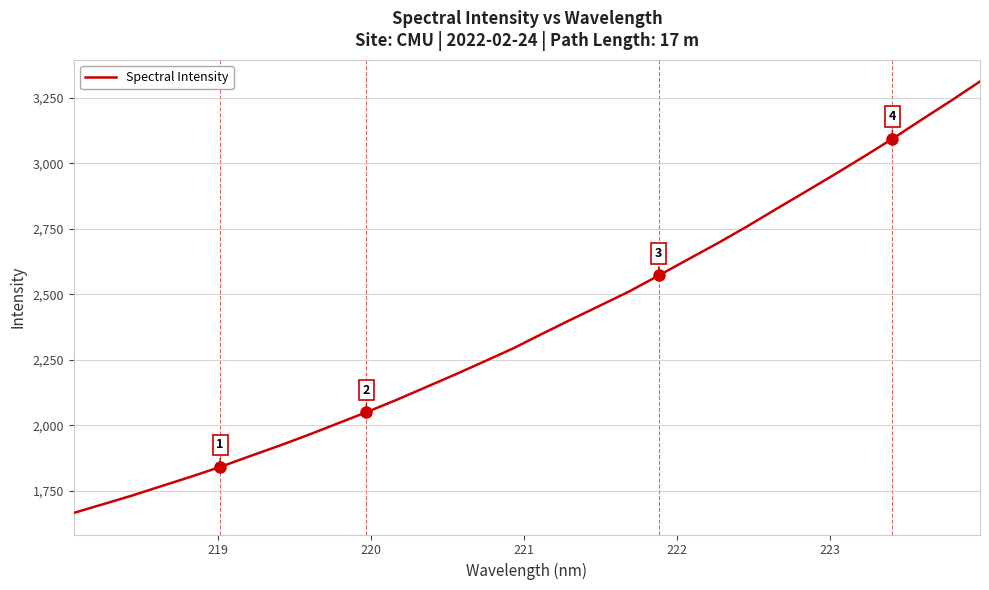

Reading left to right, list all the values displayed in this chart.

1666.5	1699.7	1733.0	1768.9	1804.5	1841.7	1882.3	1921.9	1963.4	2007.0	2050.5	2096.2	2144.4	2192.7	2242.4	2293.0	2349.0	2403.9	2457.6	2511.7	2572.0	2633.3	2694.0	2757.5	2824.1	2889.8	2956.0	3023.8	3093.2	3166.2	3237.8	3312.0